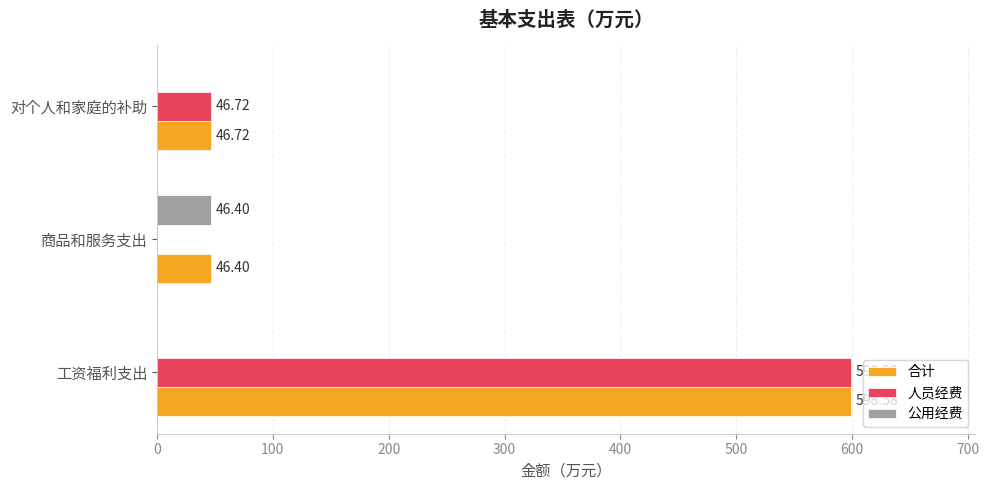

What is the sum of the 合计 values at 商品和服务支出 and 对个人和家庭的补助?

93.1